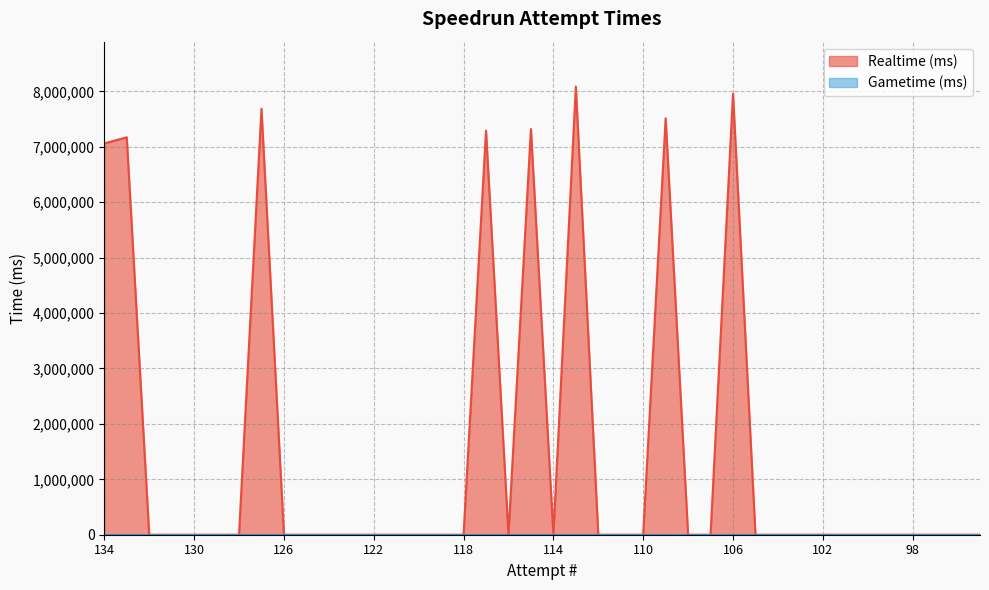

Rank the categories by value from highest to lowest.

113, 106, 127, 109, 115, 117, 133, 134, 132, 131, 130, 129, 128, 126, 125, 124, 123, 122, 121, 120, 119, 118, 116, 114, 112, 111, 110, 108, 107, 105, 104, 103, 102, 101, 100, 99, 98, 97, 96, 95